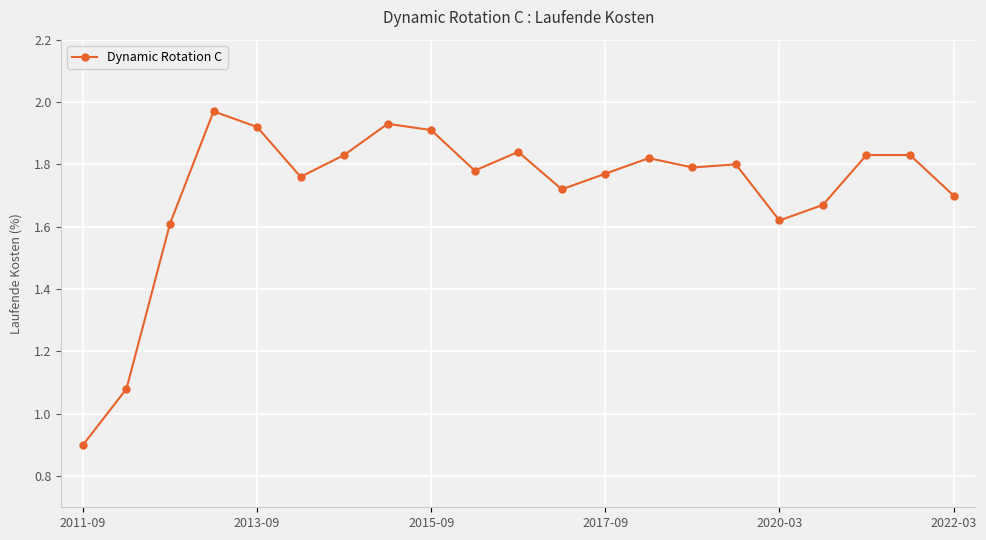

What is the value of the 1st point from the left?

0.9